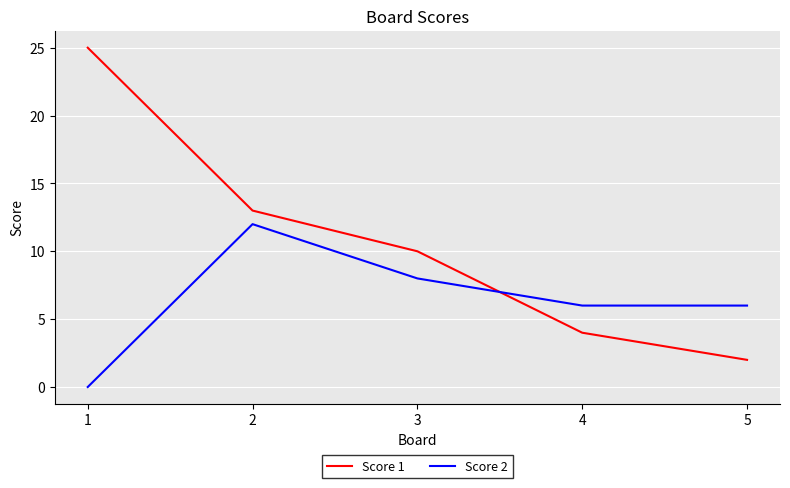

Reading left to right, transcribe all the data shown in this chart.

Score 1: 1=25	2=13	3=10	4=4	5=2
Score 2: 1=0	2=12	3=8	4=6	5=6